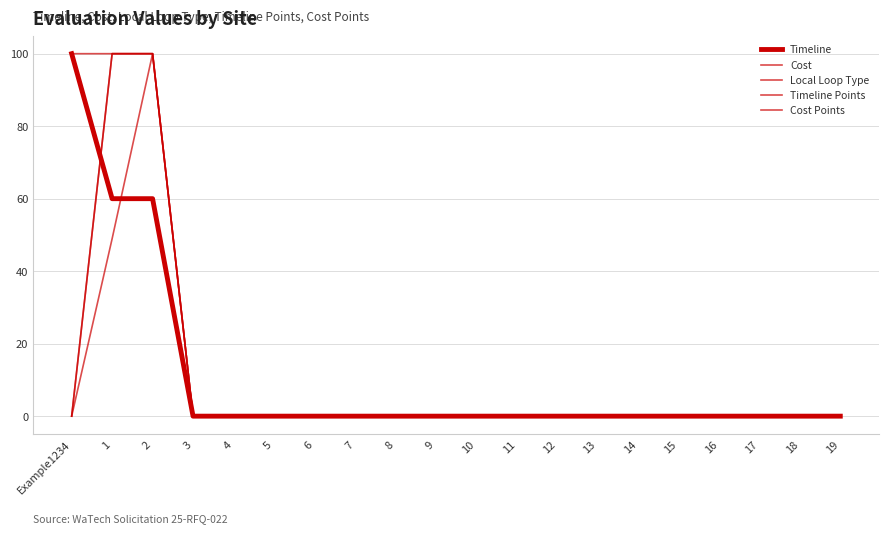

Does the chart display data point markers on the line(s)?

No